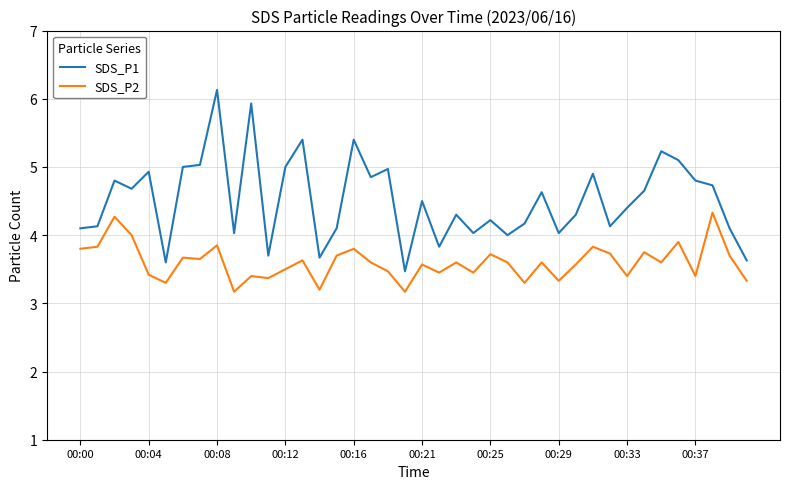

Does the chart have visible grid lines?

Yes